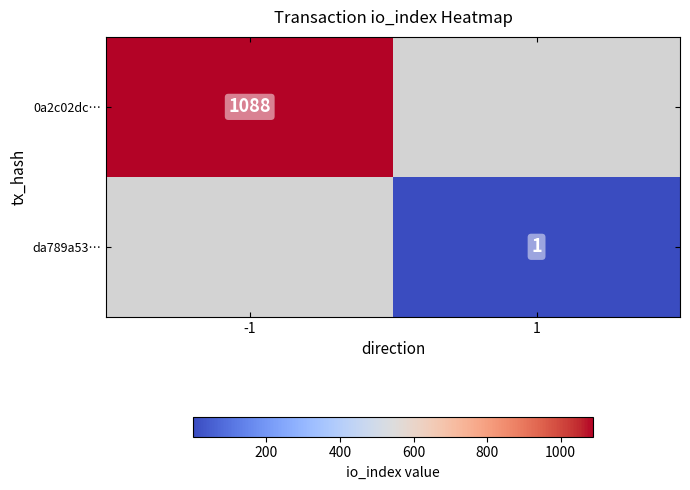

Is it true that 0a2c02dc… equals 1648.3 at -1?

False